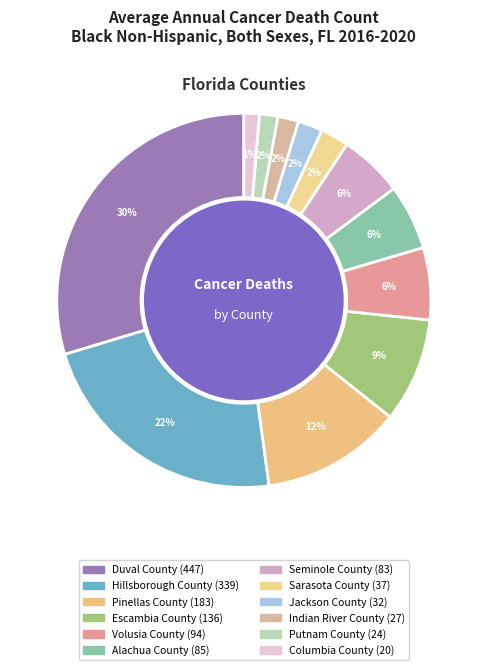

The Alachua County slice represents 6% of the pie. True or false?

True